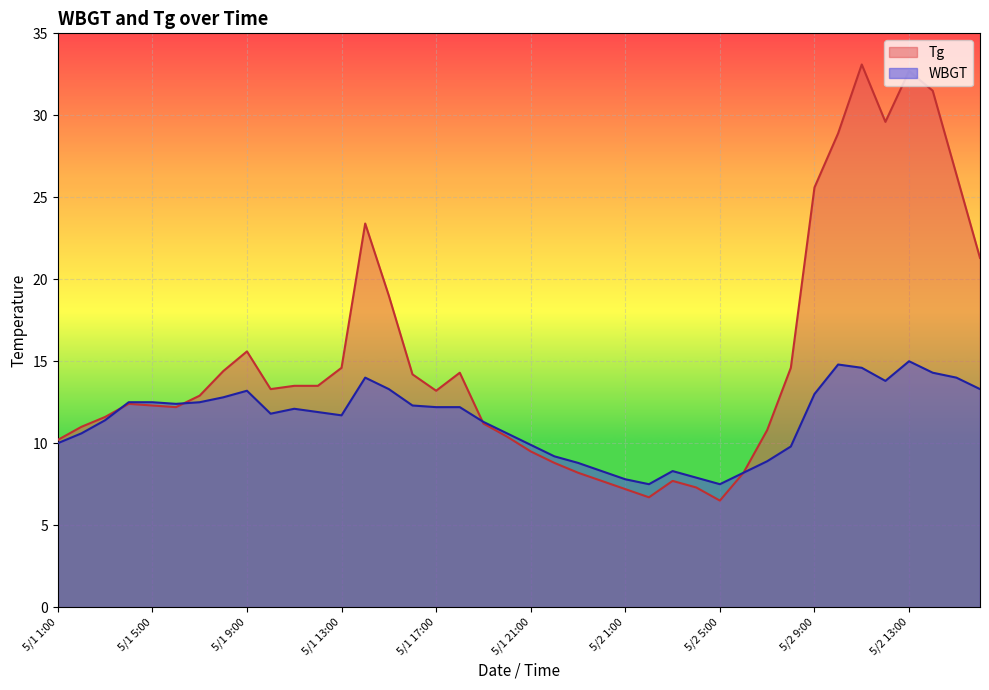

The WBGT series shows 25.2 at 5/2 13:00. True or false?

False